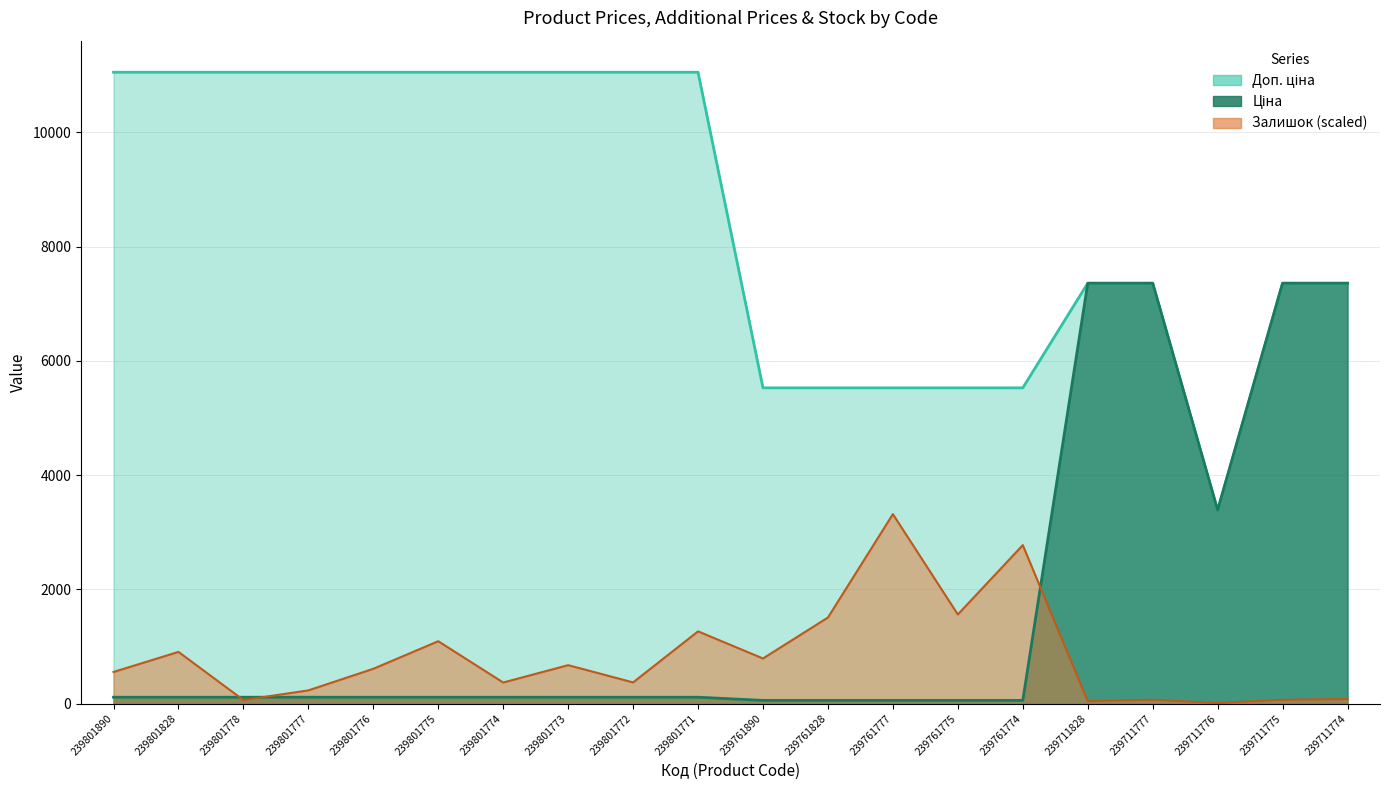

What is the difference between the Ціна values at 239801774 and 239711828?

7249.6